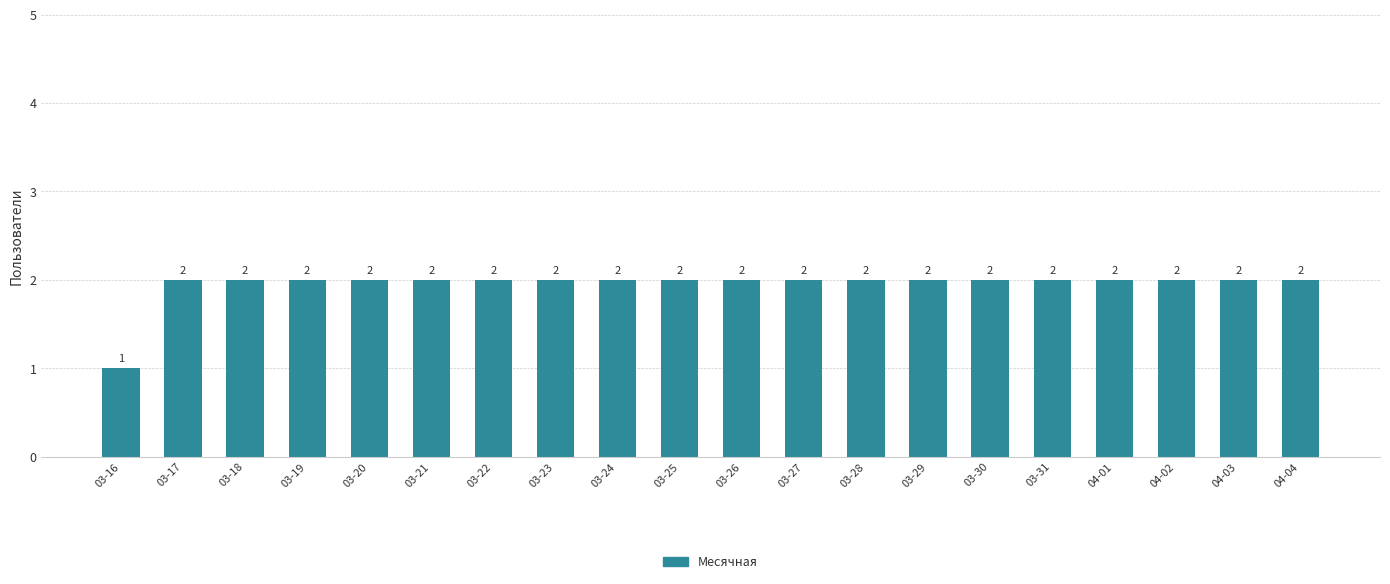

Read the value at 03-18.

2